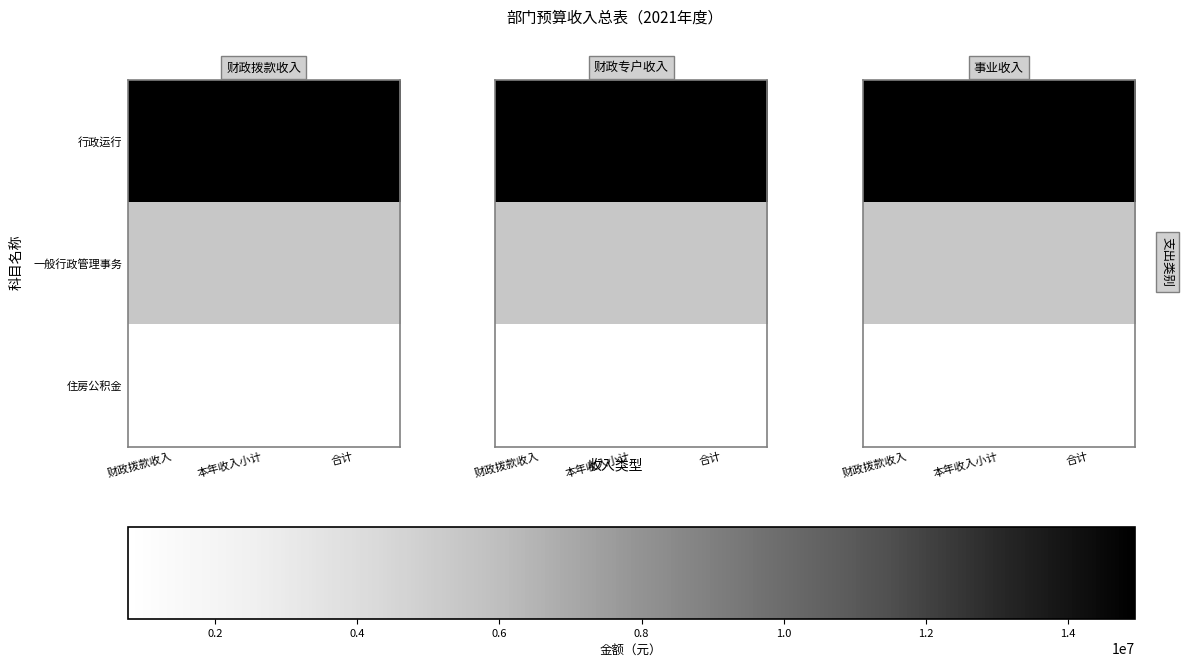

The 住房公积金 series shows 1031952.6 at 本年收入小计. True or false?

False